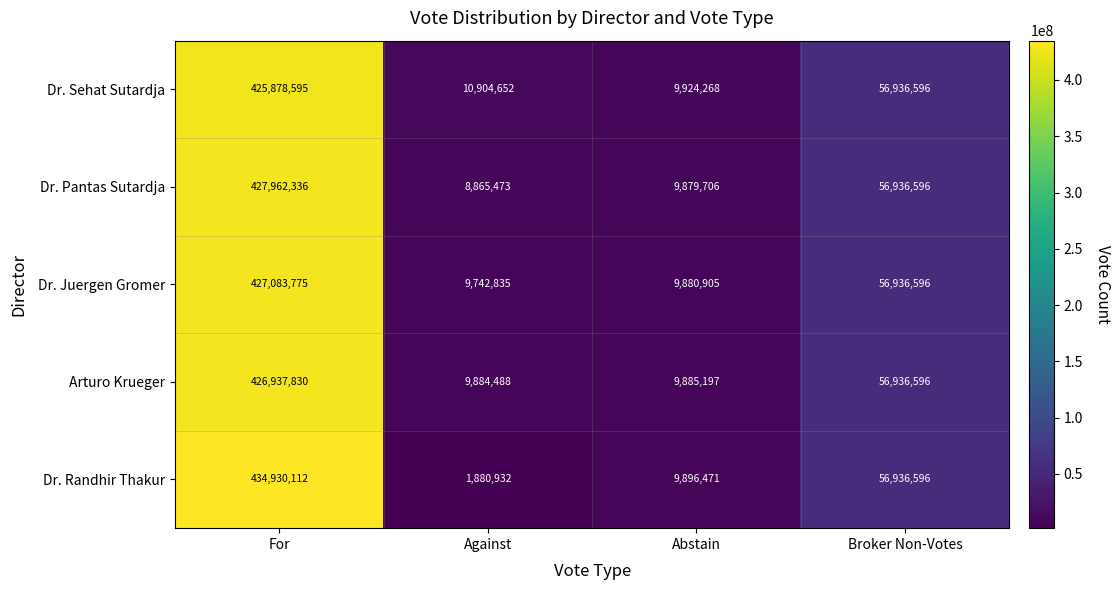

What is the difference between the maximum and minimum values in the Dr. Pantas Sutardja series?

419096863